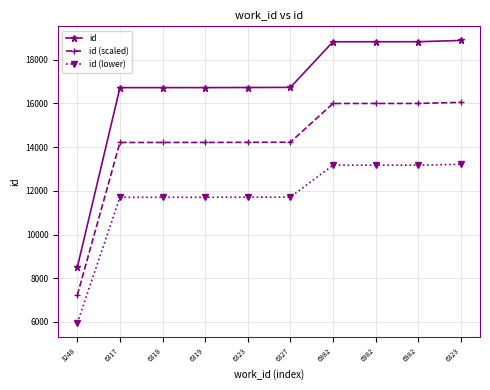

Reading left to right, extract all data points from this chart.

id: 8502.0	16715.0	16716.0	16717.0	16722.0	16728.0	18813.0	18814.0	18815.0	18873.0
id (scaled): 7226.7	14207.8	14208.6	14209.4	14213.7	14218.8	15991.0	15991.9	15992.8	16042.0
id (lower): 5951.4	11700.5	11701.2	11701.9	11705.4	11709.6	13169.1	13169.8	13170.5	13211.1